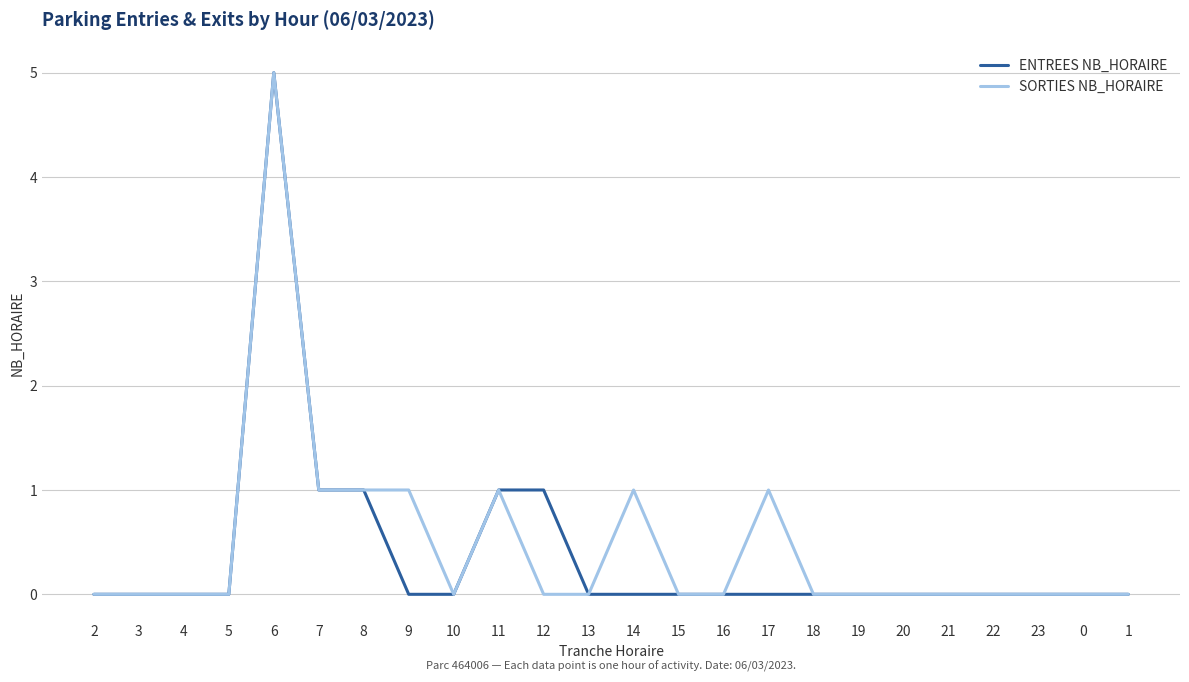

The value of ENTREES NB_HORAIRE at 4 is 0. True or false?

True